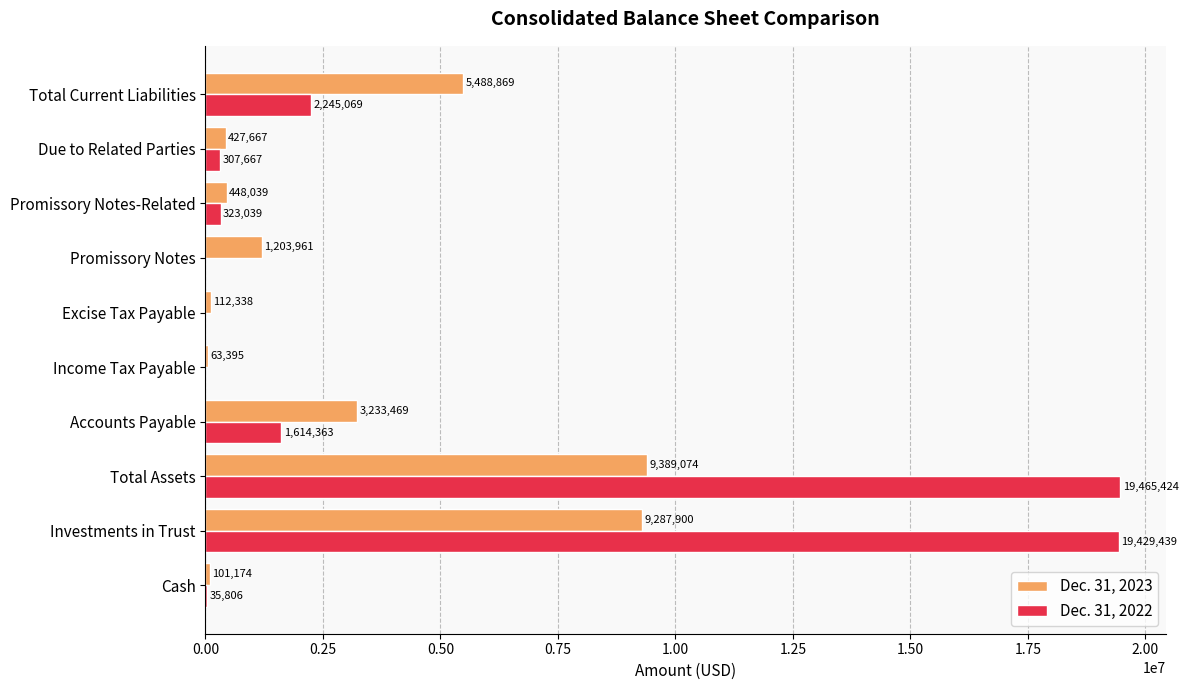

At which category is the sum across all series the highest?

Total Assets